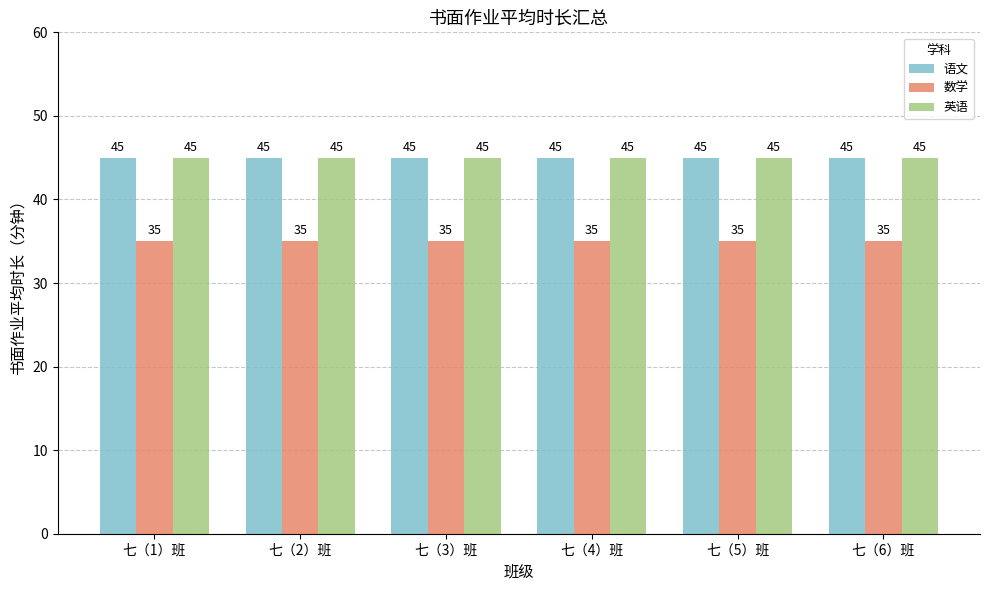

What is the approximate value of 英语 at 七（4）班?

45